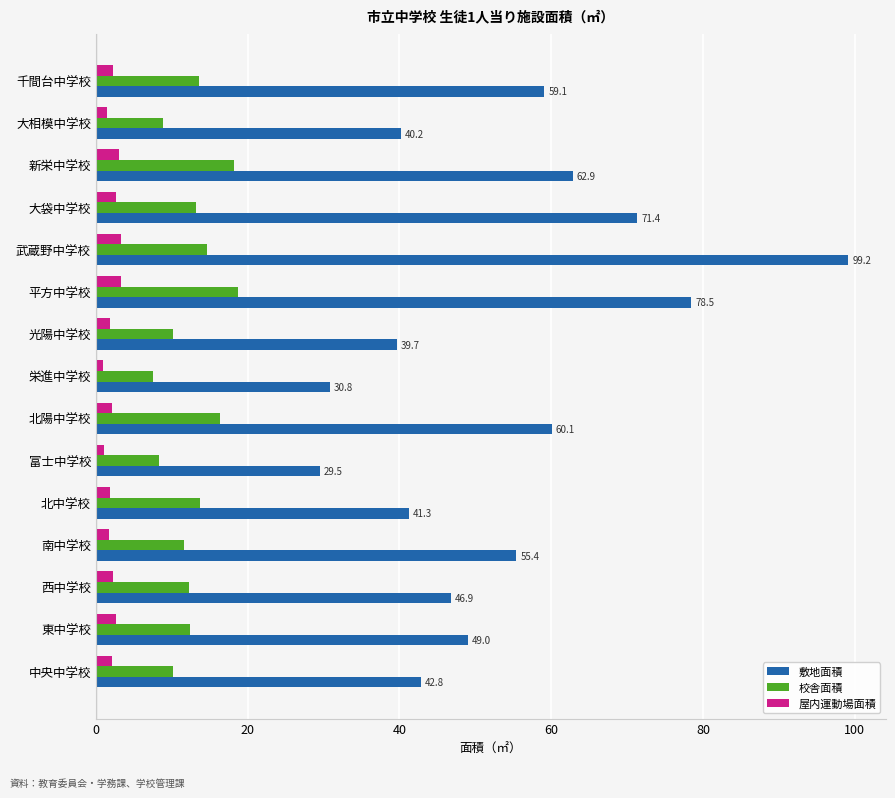

What is the sum of all 校舎面積 values?

189.6